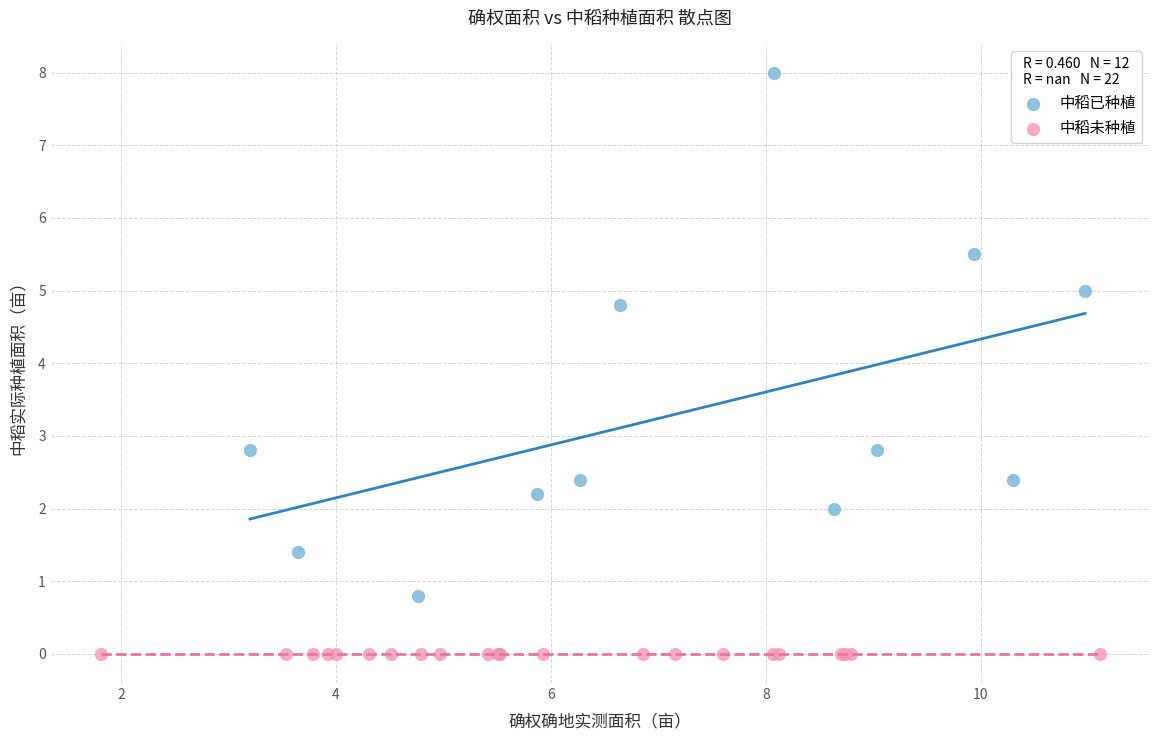

Which series reaches the minimum Y coordinate?

中稻未种植